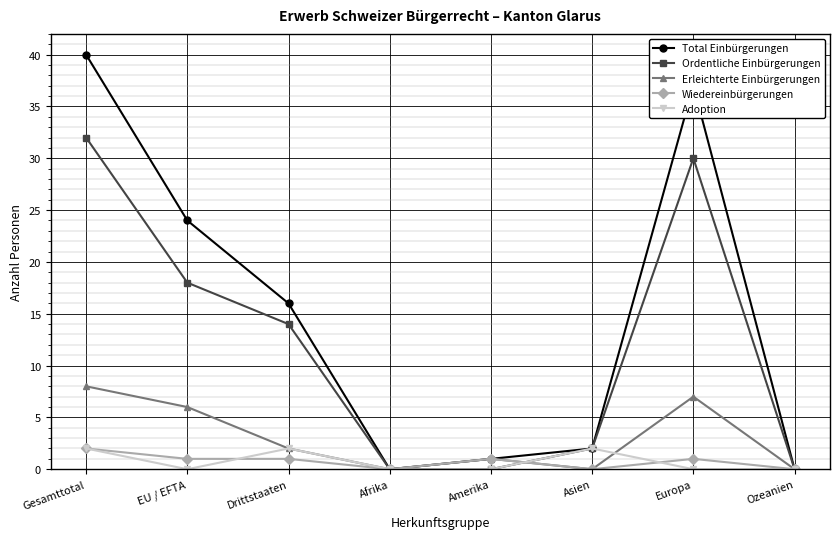

At which category does Erleichterte Einbürgerungen reach its first local peak?

Amerika